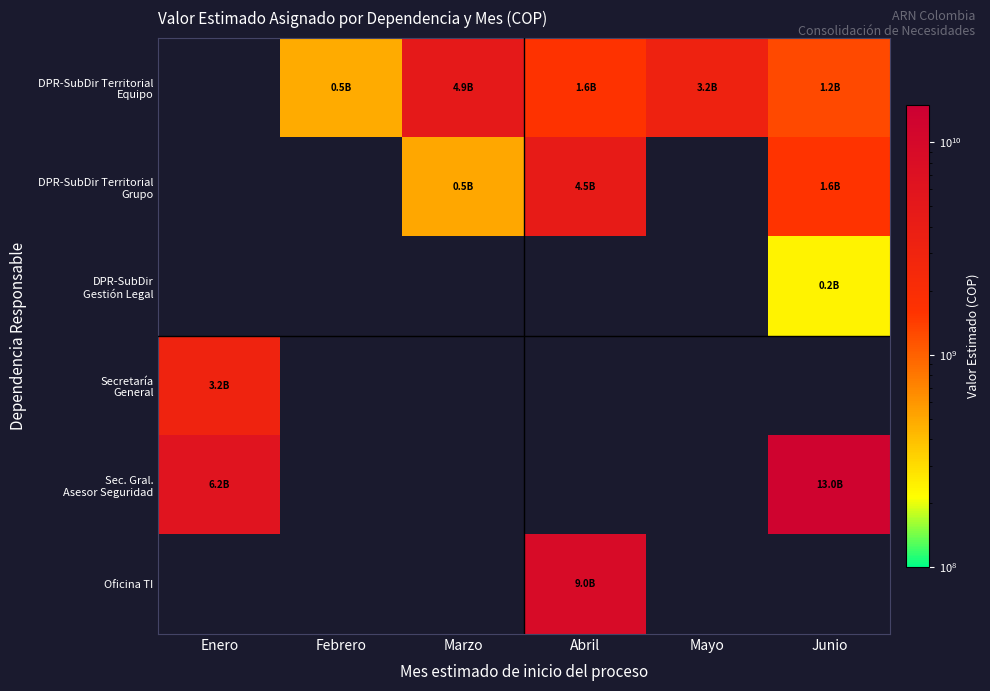

At Mayo, list the series in order from smallest to largest.

DPR-SubDir Territorial Grupo, DPR-SubDir Gestión Legal, Secretaría General, Sec. Gral. Asesor Seguridad, Oficina TI, DPR-SubDir Territorial Equipo